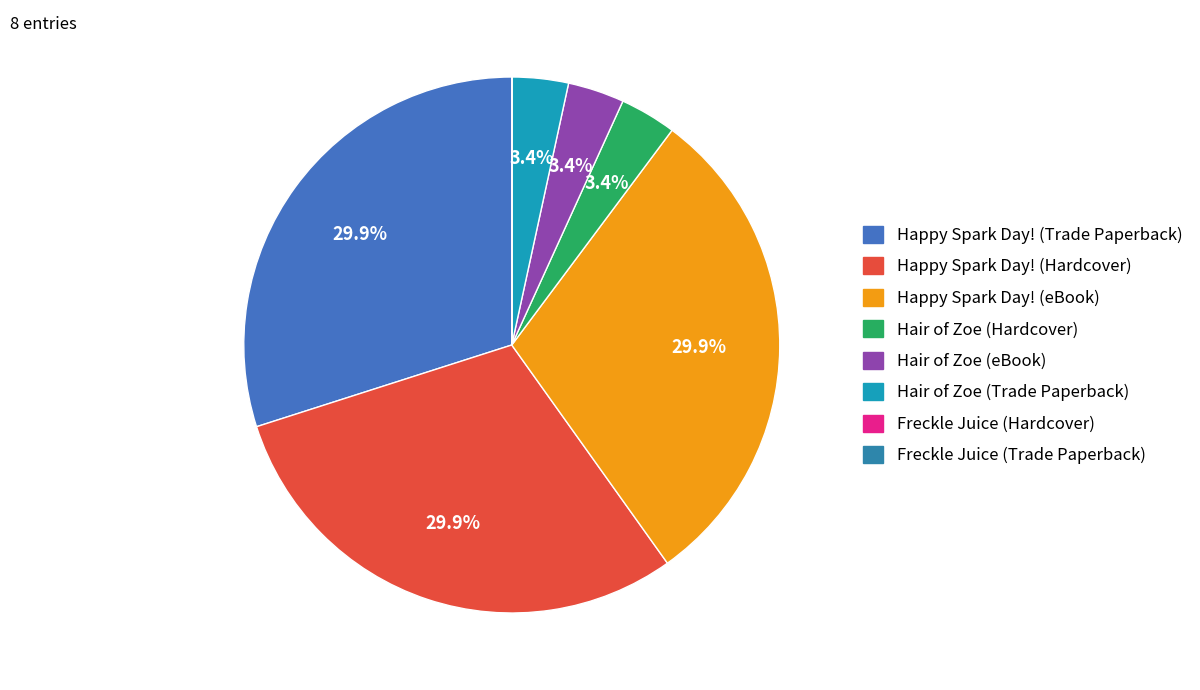

To the nearest percent, what is the difference between the Happy Spark Day! (Hardcover) and Freckle Juice (Trade Paperback) slice percentages?

30%